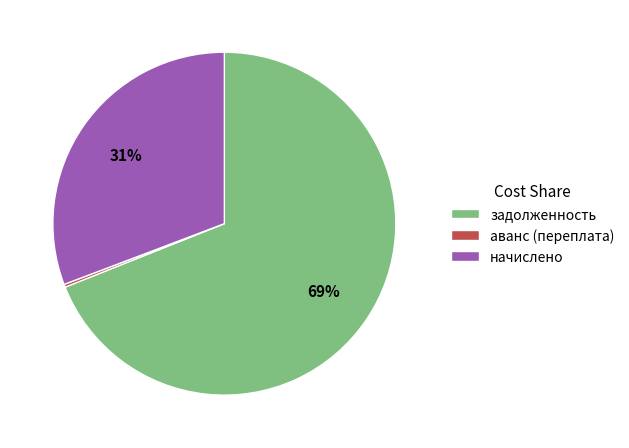

To the nearest percent, what is the difference between the largest and smallest slice percentages?

69%